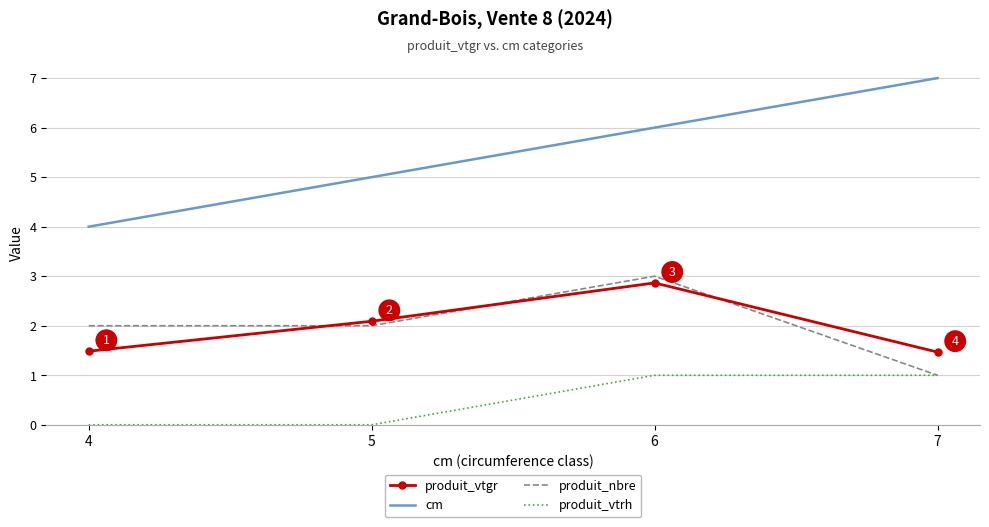

True or false: cm and produit_vtgr intersect in this chart.

False